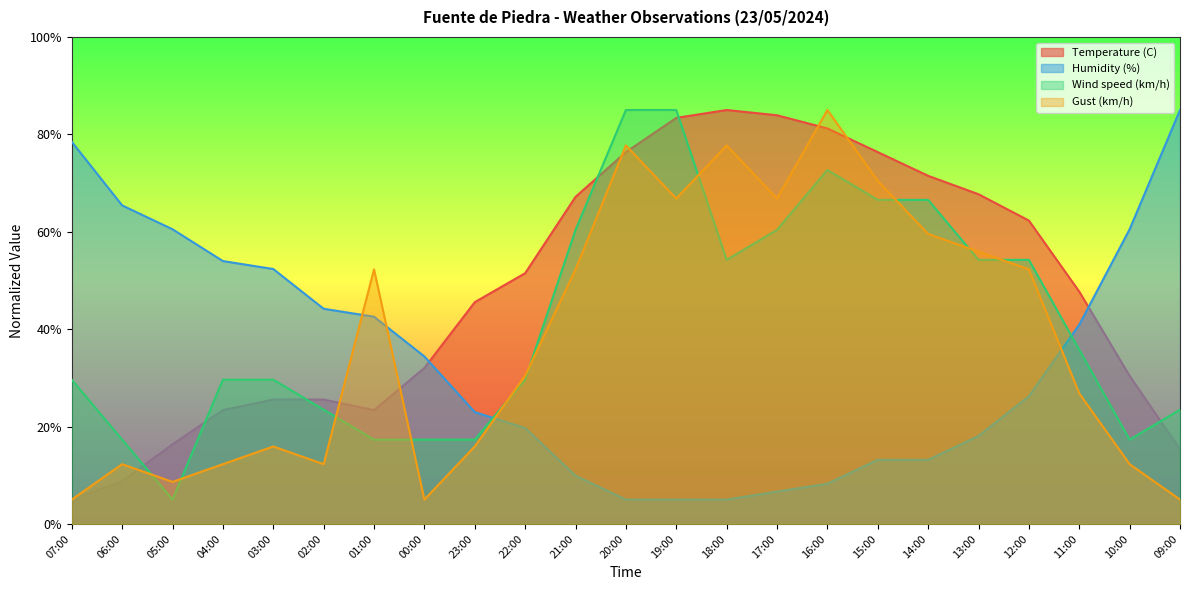

At which label is Wind speed (km/h) closest to 45?

11:00